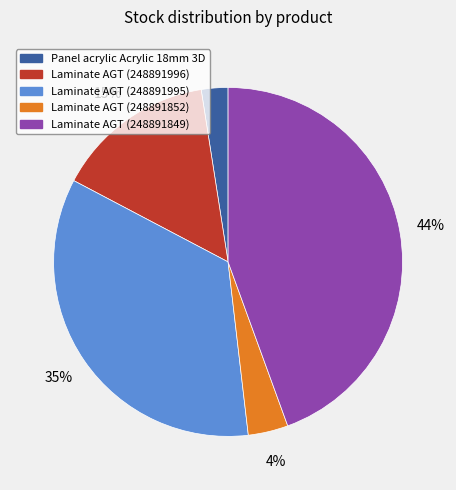

Does any single category account for the majority?

No